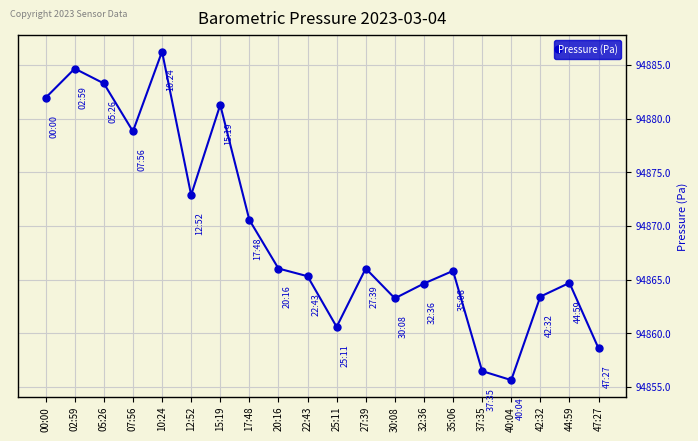

At which label is the value closest to 94870?

17:48